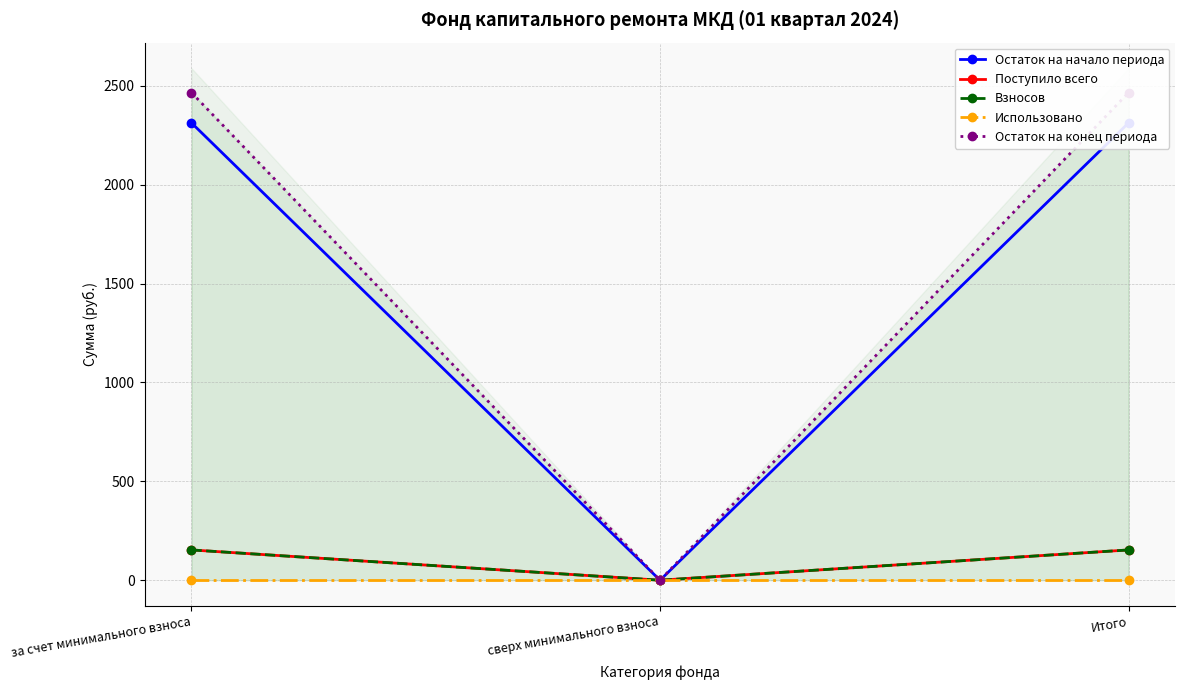

How many values in the Остаток на начало периода series are below 2312?

1